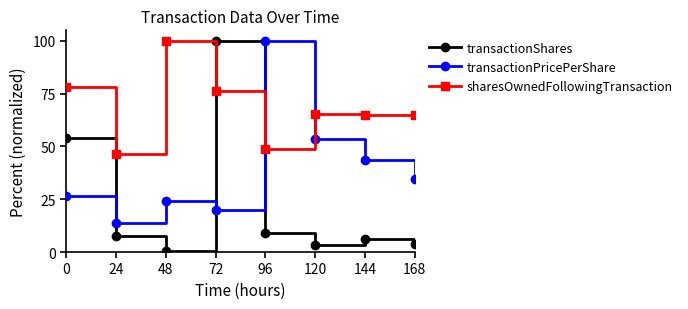

How many lines are shown in the chart?

3